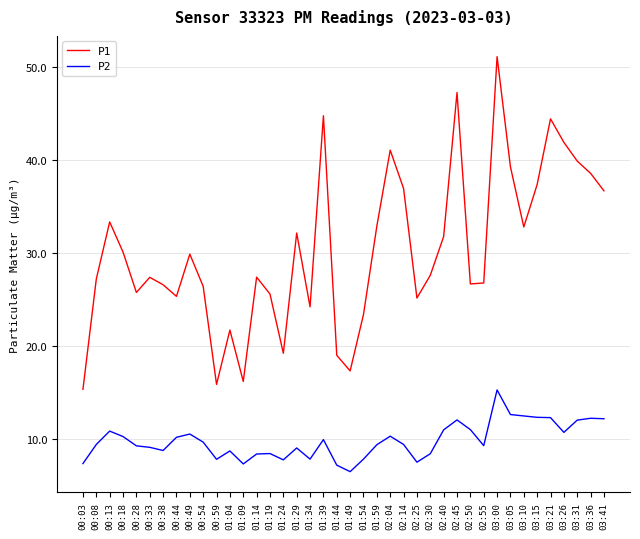

List the series in order of their peak value, highest first.

P1, P2